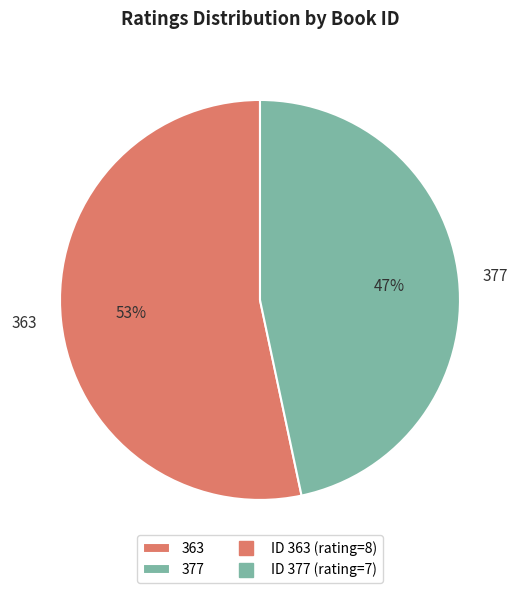

Rank the categories by value from highest to lowest.

363, 377